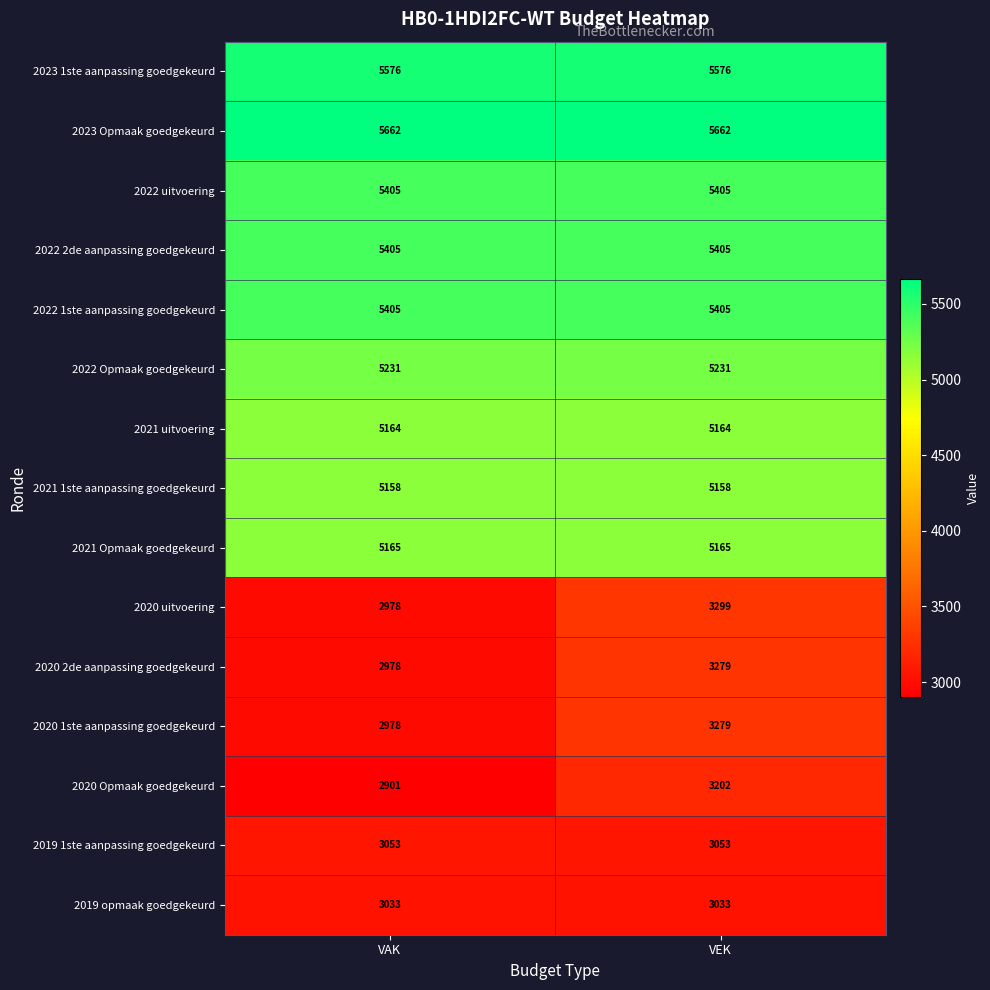

What is the approximate value of 2021 1ste aanpassing goedgekeurd at VEK?

5158